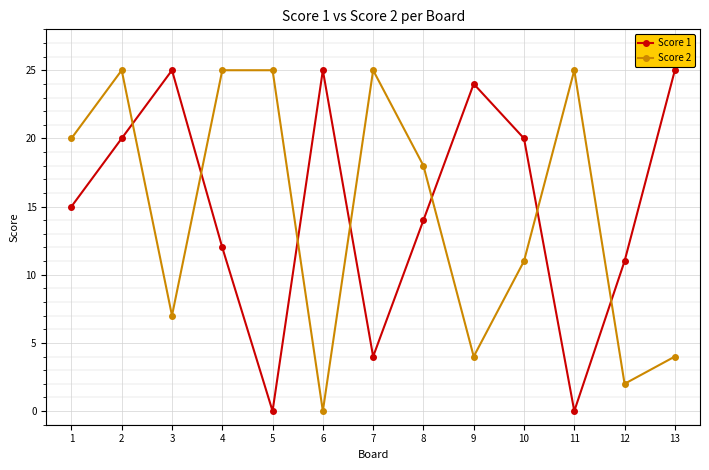

Which category has the lowest value in the Score 2 series?

6